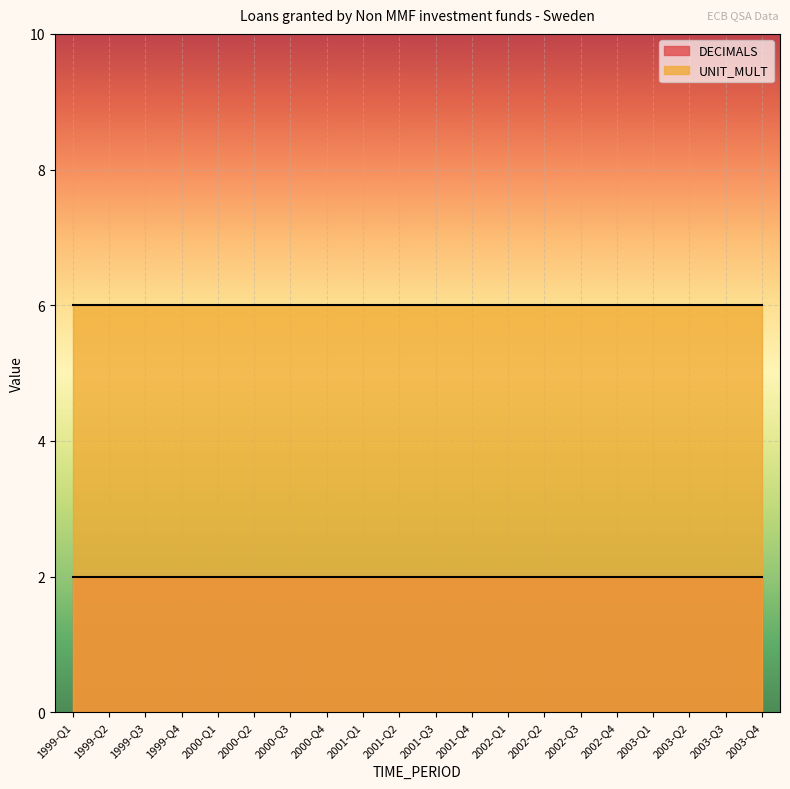

What are all the series names shown in the legend?

DECIMALS, UNIT_MULT